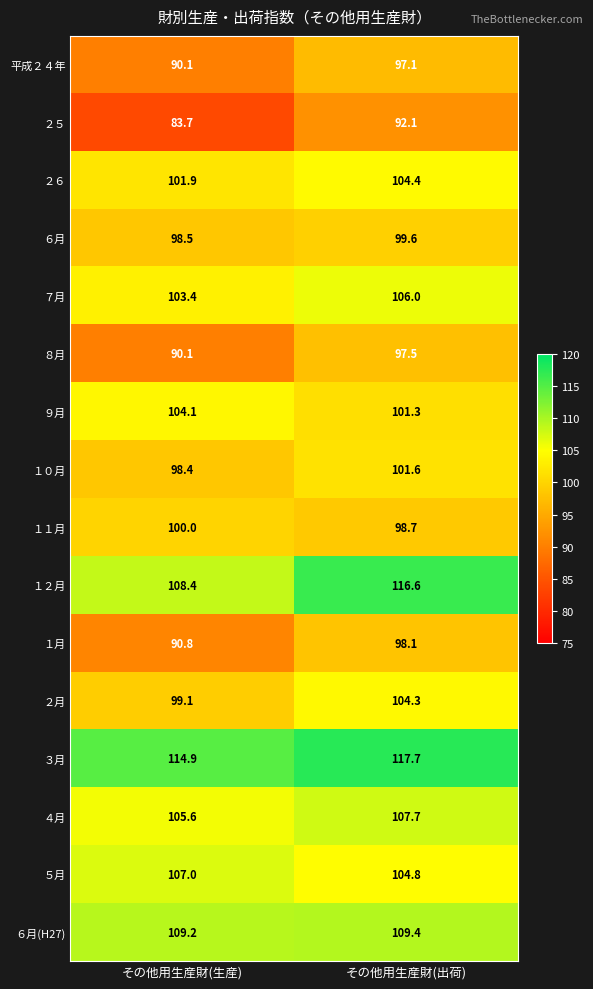

How many data points does each series have?

2